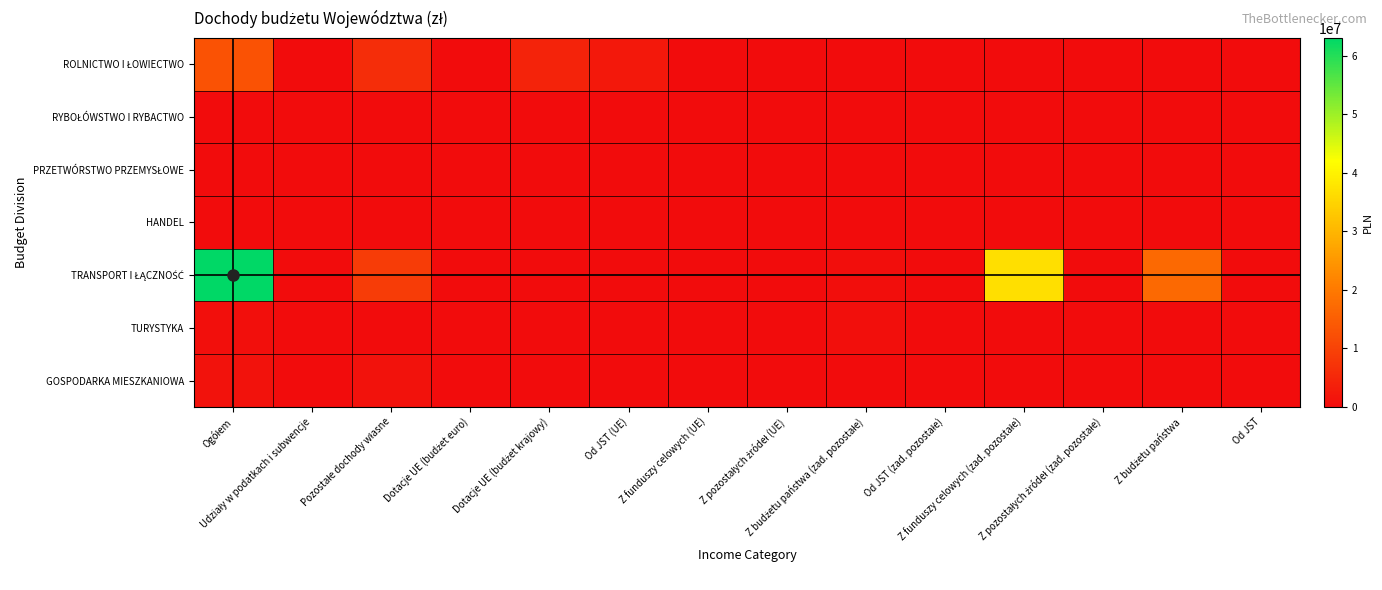

Which has a higher value, Dotacje UE (budżet krajowy) or Udziały w podatkach i subwencje?

Dotacje UE (budżet krajowy)